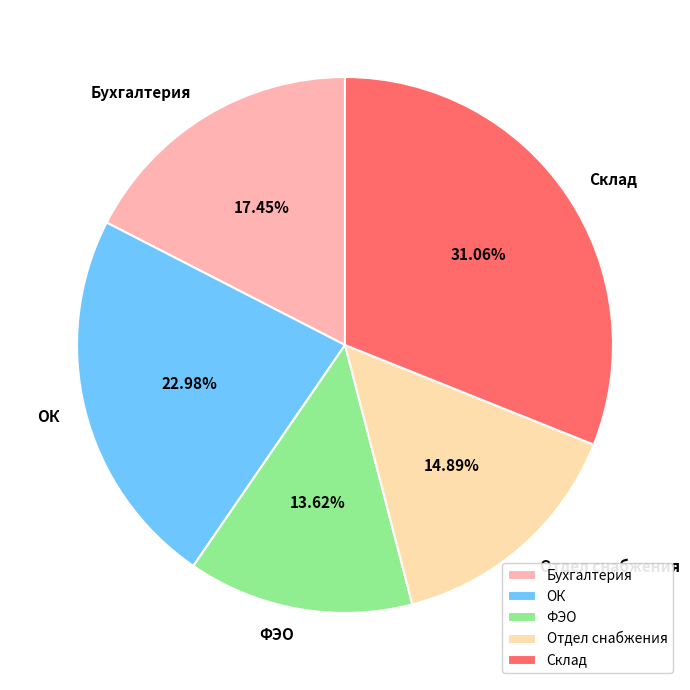

Is it true that Отдел снабжения is 15% of the pie?

True